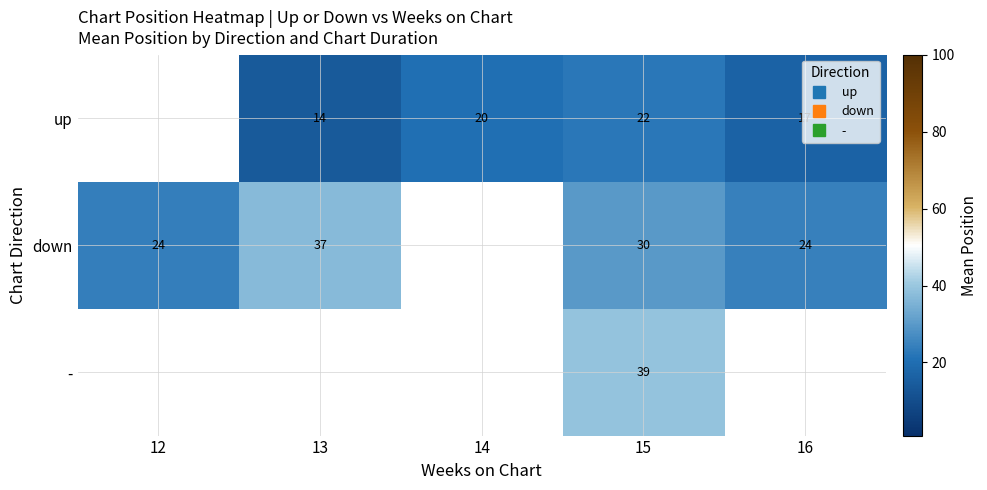

List the series in order of their overall mean, lowest first.

up, down, -